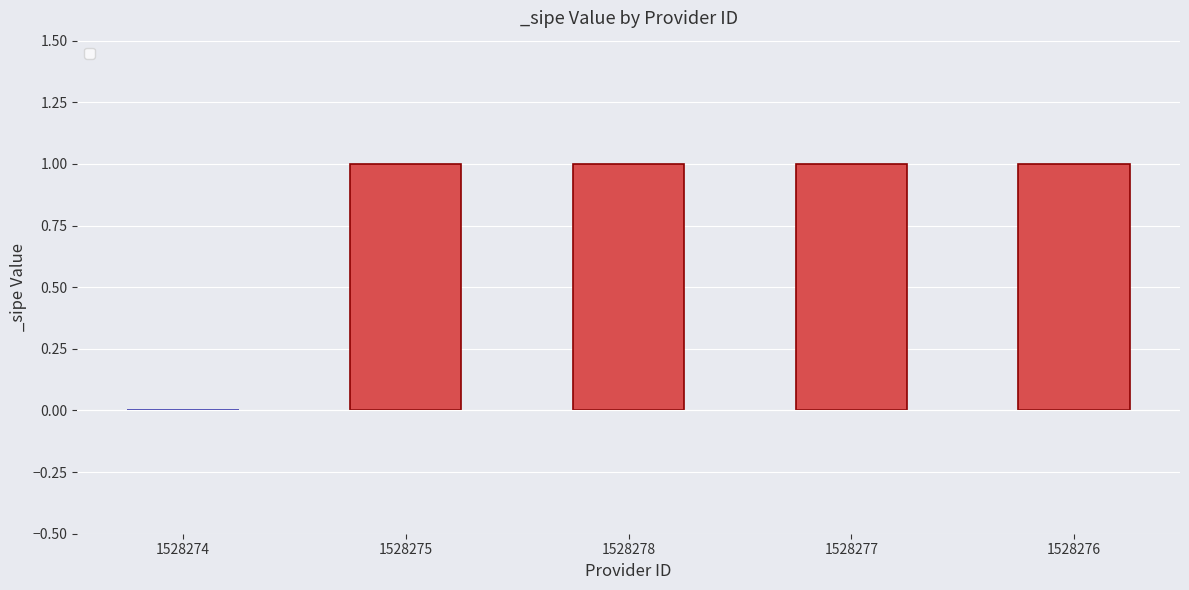

What is the sum of all values?

4